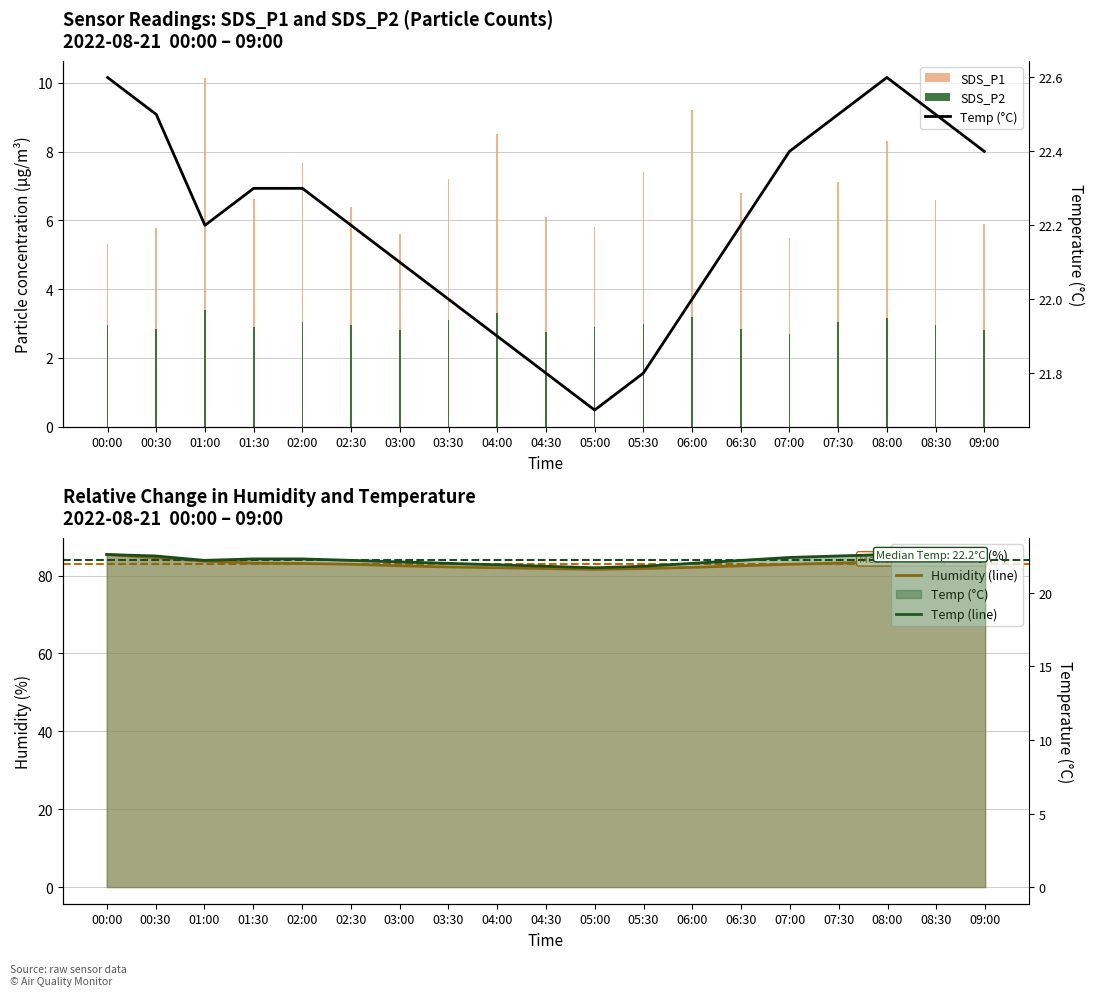

How many groups of bars are there?

19